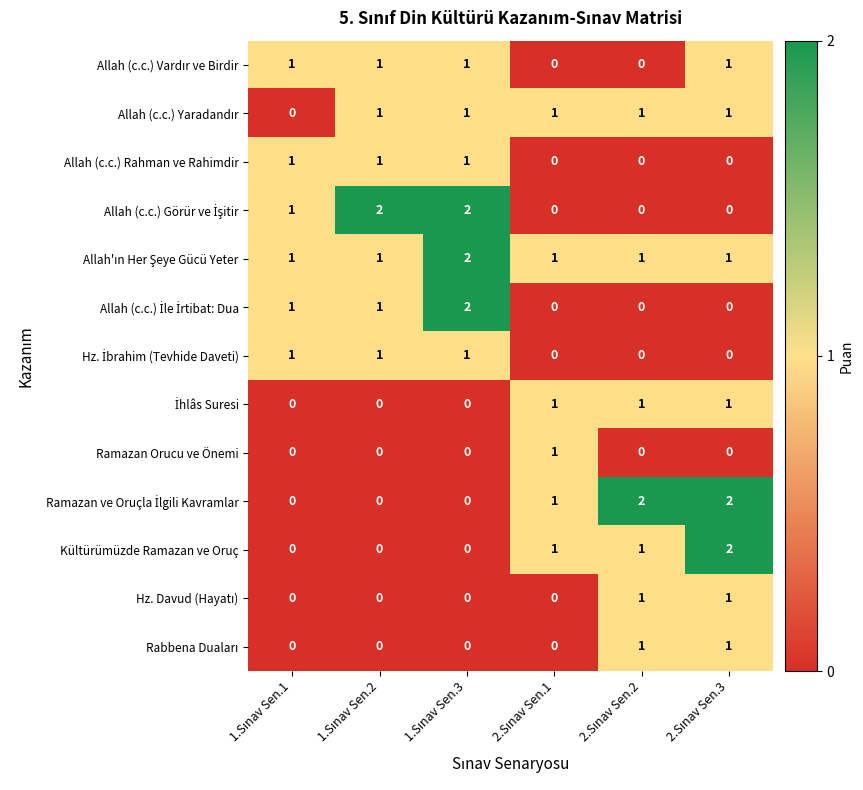

Count the Ramazan Orucu ve Önemi values in the range 0 to 1.

6